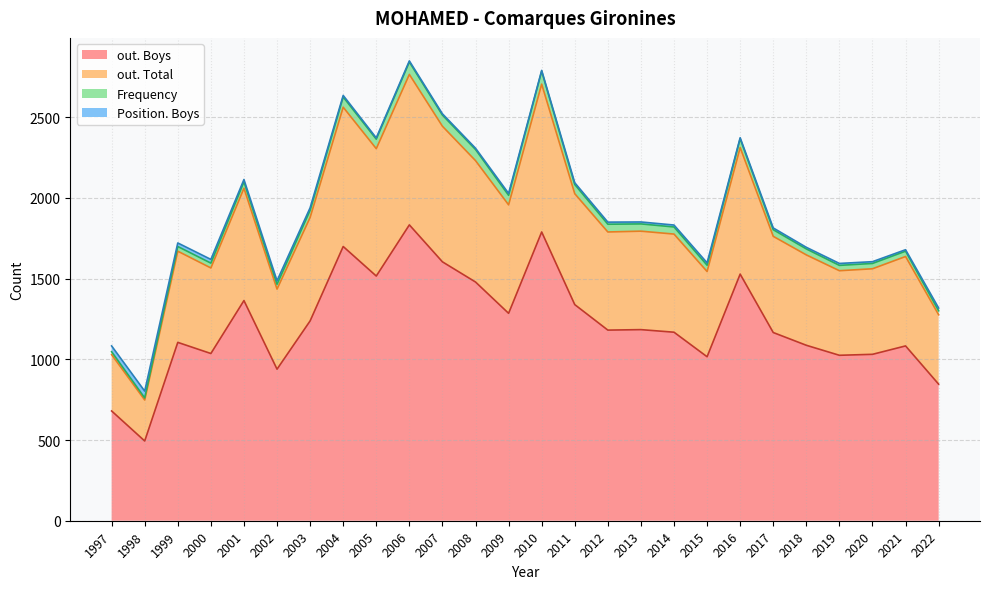

What is the minimum value for out. Boys?

494